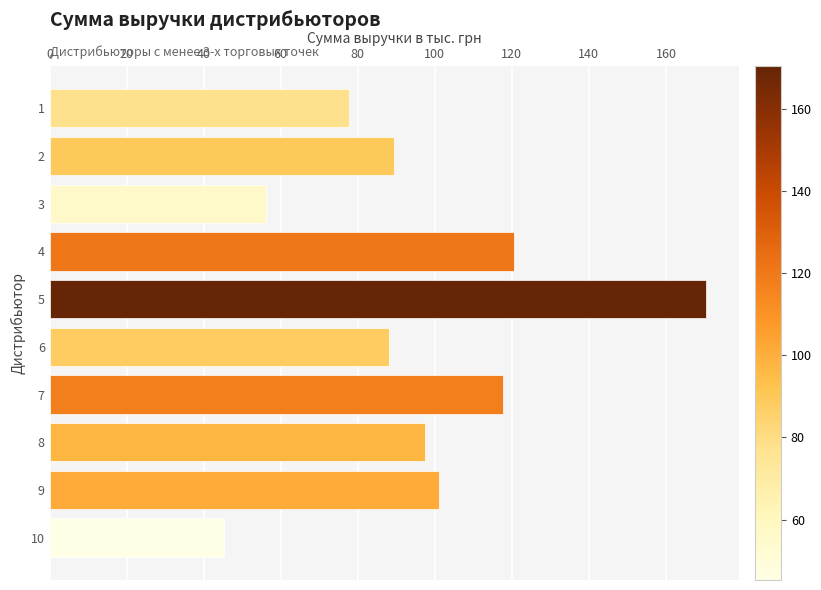

What is the smallest value displayed?

45.3